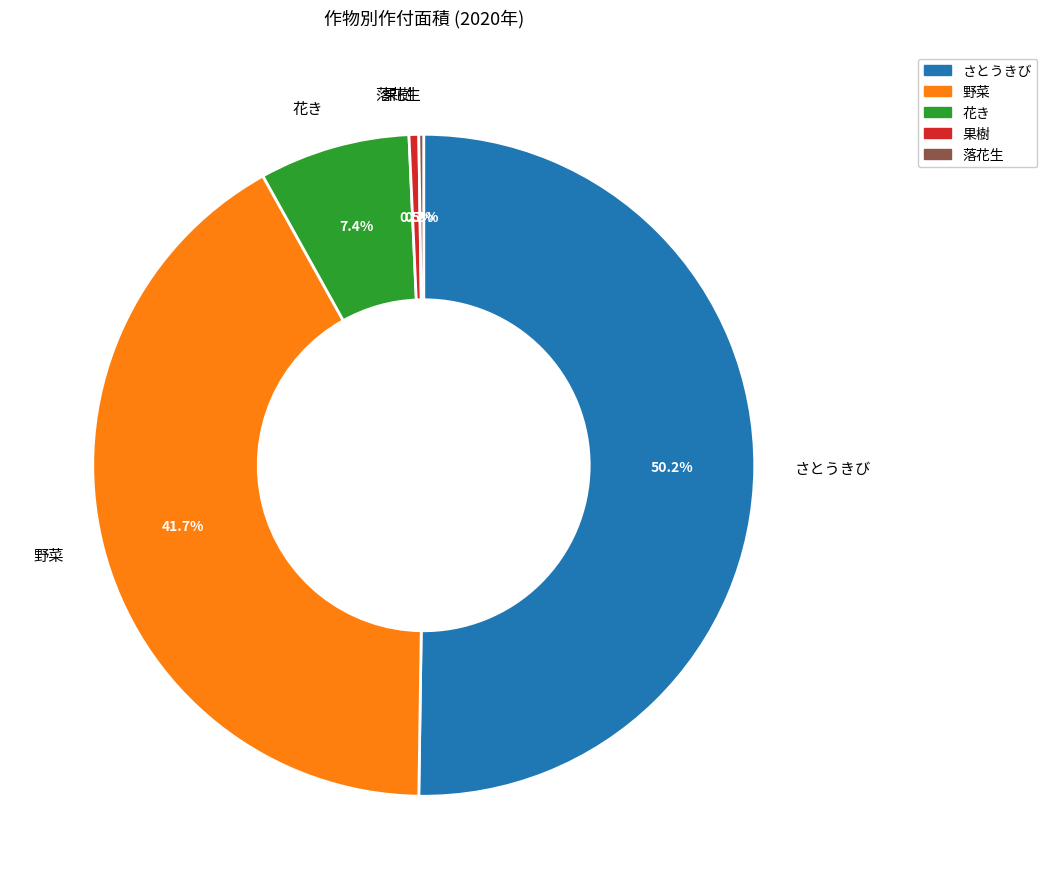

Combined, what portion of the pie is 果樹 and さとうきび?

50.7%